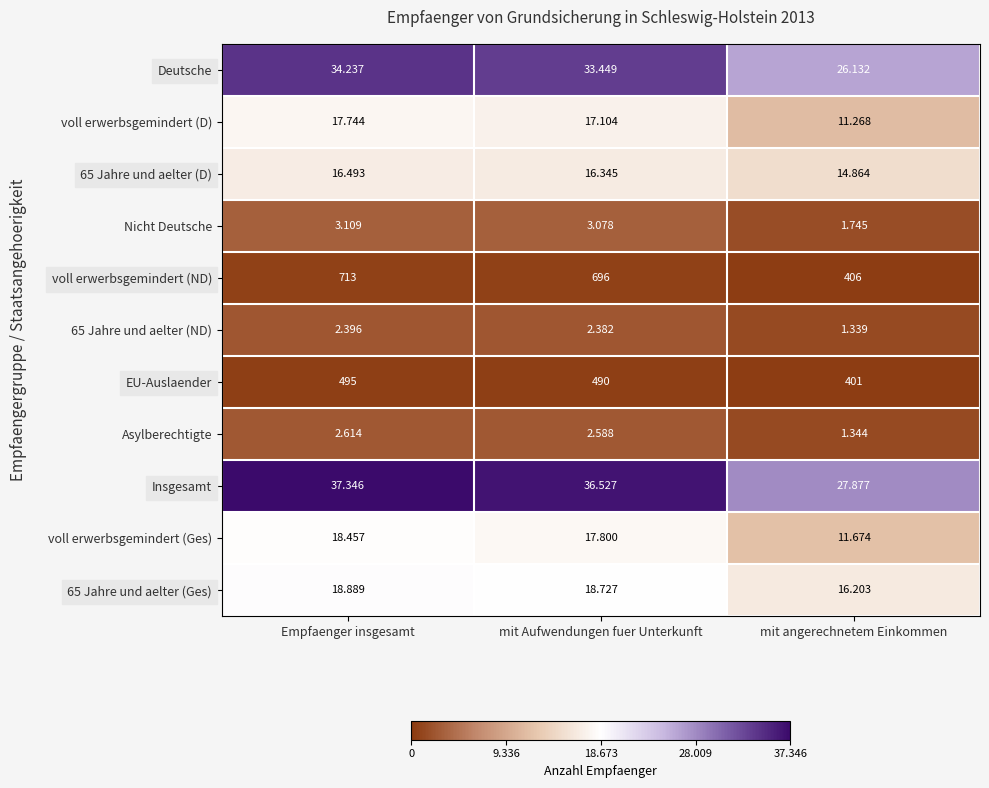

At which label is voll erwerbsgemindert (D) closest to 14?

mit angerechnetem Einkommen